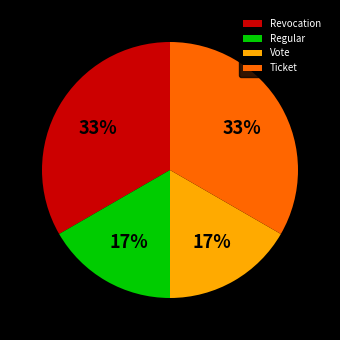

Combined, do Vote and Regular account for over 50%?

No